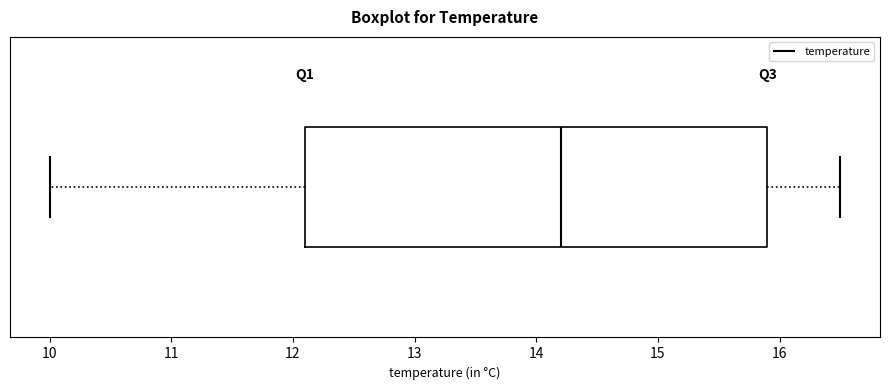

Transcribe this box plot: give where the median line is, the range the box spans, and where the two whiskers end, as read against the x-axis. The values are not printed on the chart, so give them approximately, as read against the axis.

median 14.2, box 12.1 to 15.9, whiskers 10.0 to 16.5